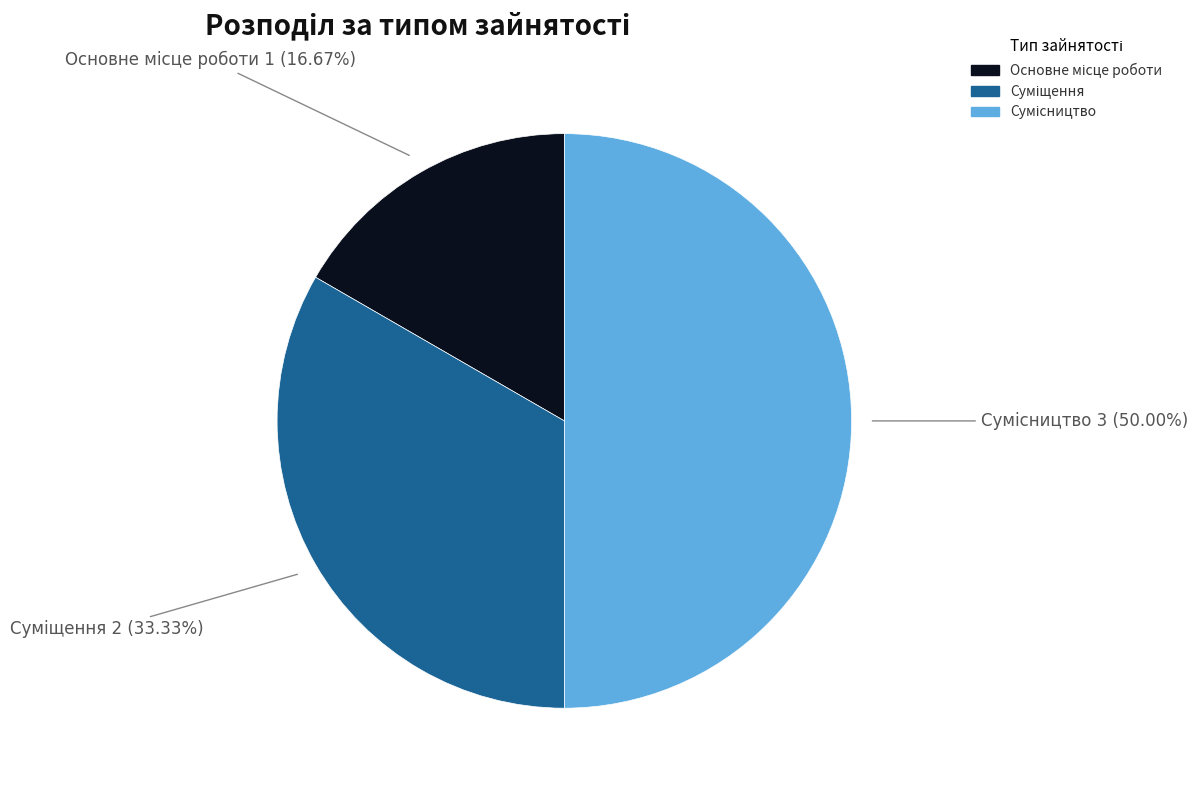

The Суміщення slice represents 33% of the pie. True or false?

True